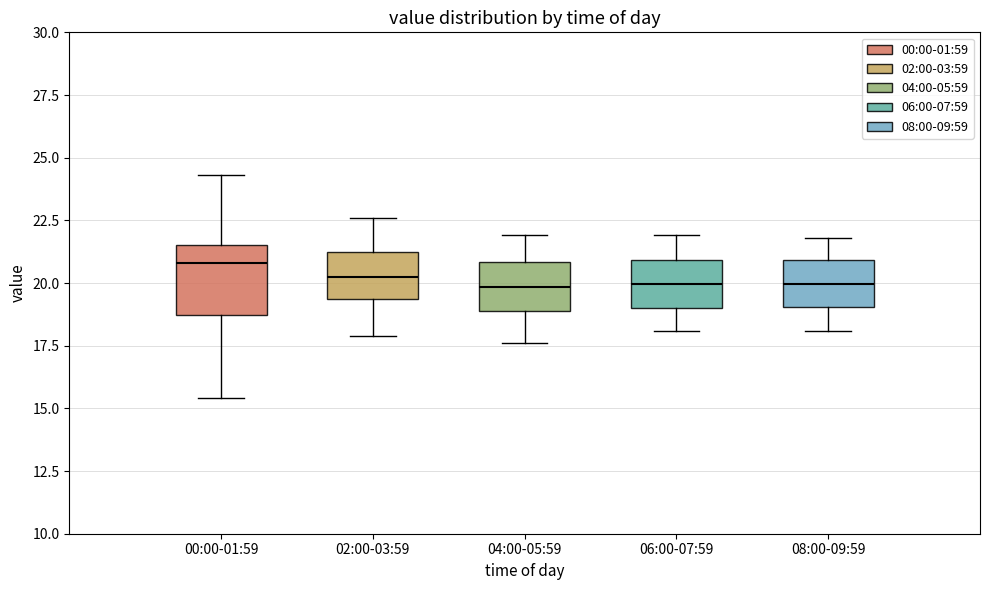

Which box is the tallest, from its lower edge to its upper edge?

00:00-01:59